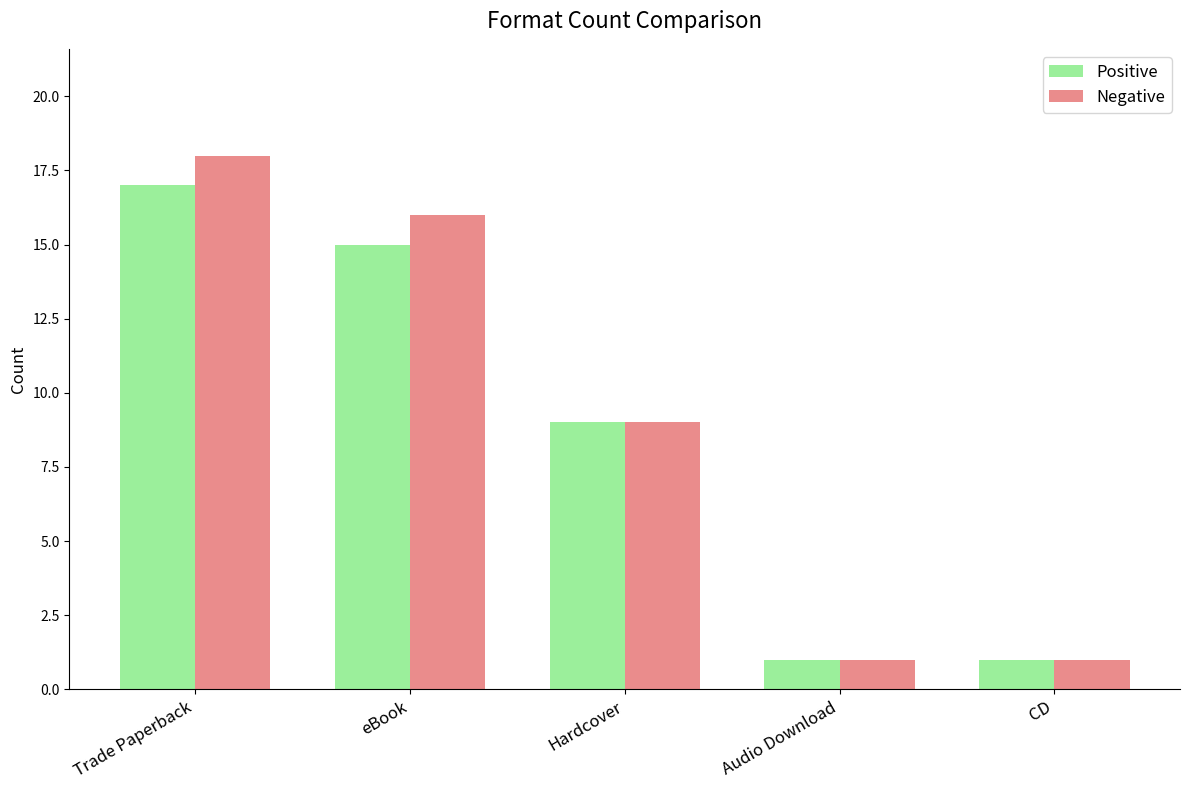

True or false: Positive has a value of 9 at eBook.

False